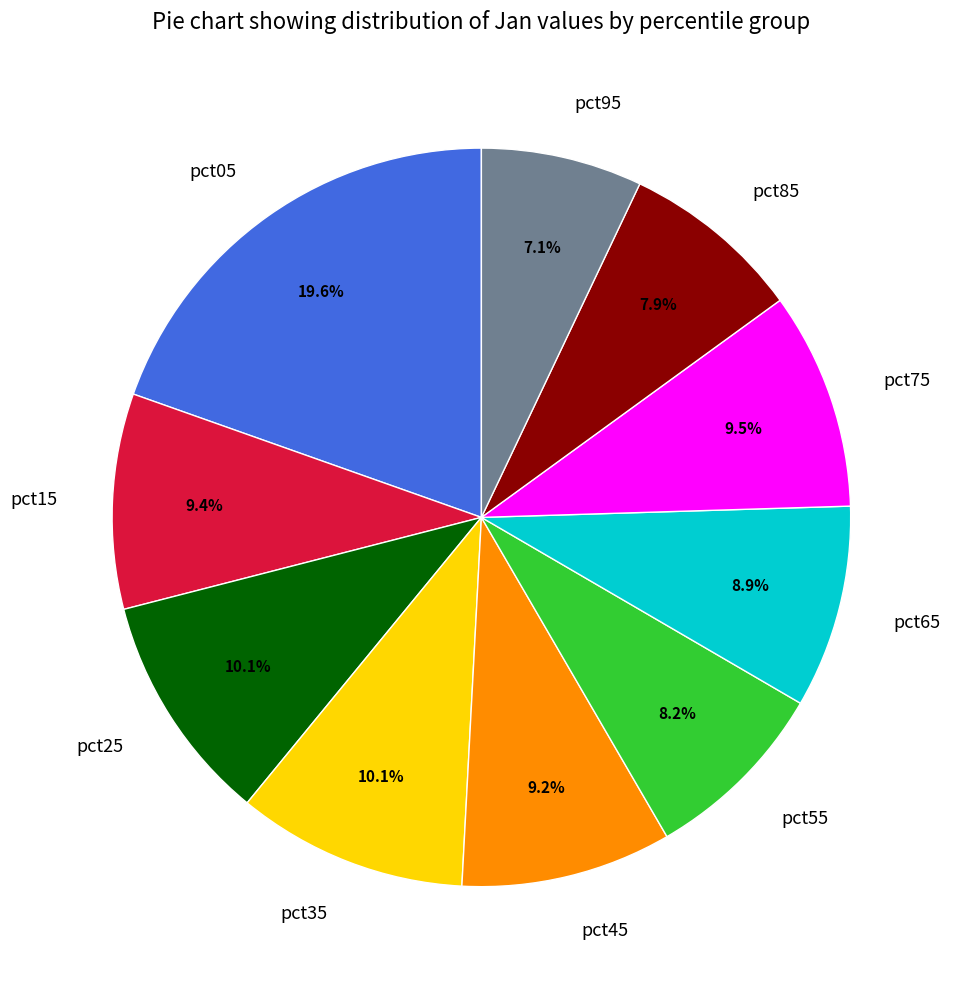

The pct15 slice represents 9% of the pie. True or false?

True